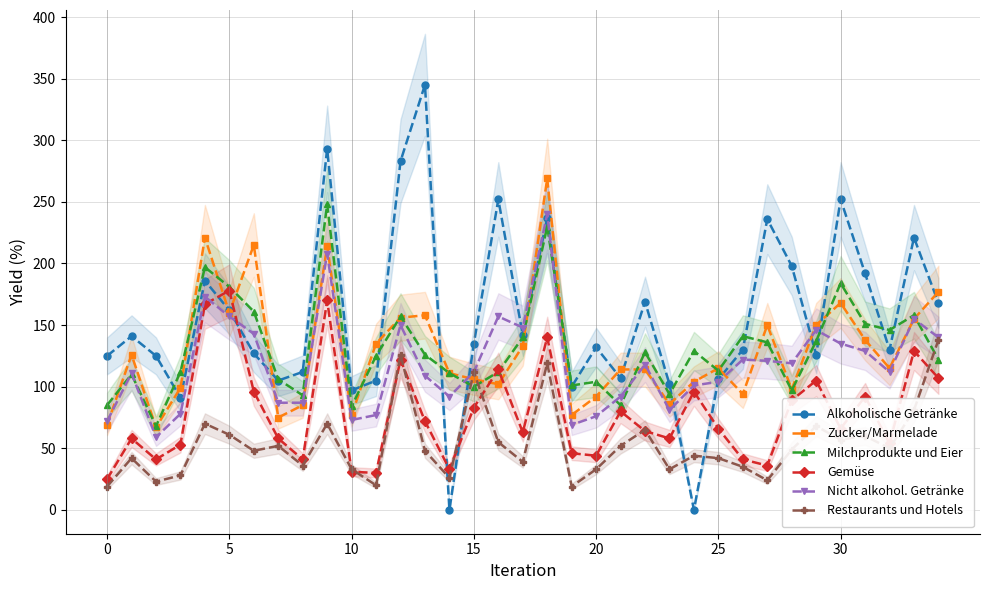

What is the sum of the Nicht alkohol. Getränke values at 13 and 7?

196